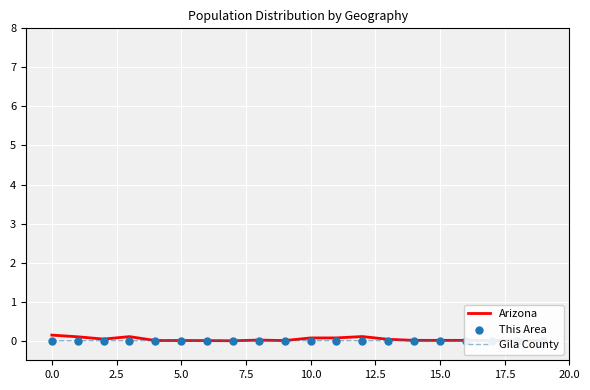

Is the value of Arizona at 13 greater than the value of Gila County at 17?

Yes